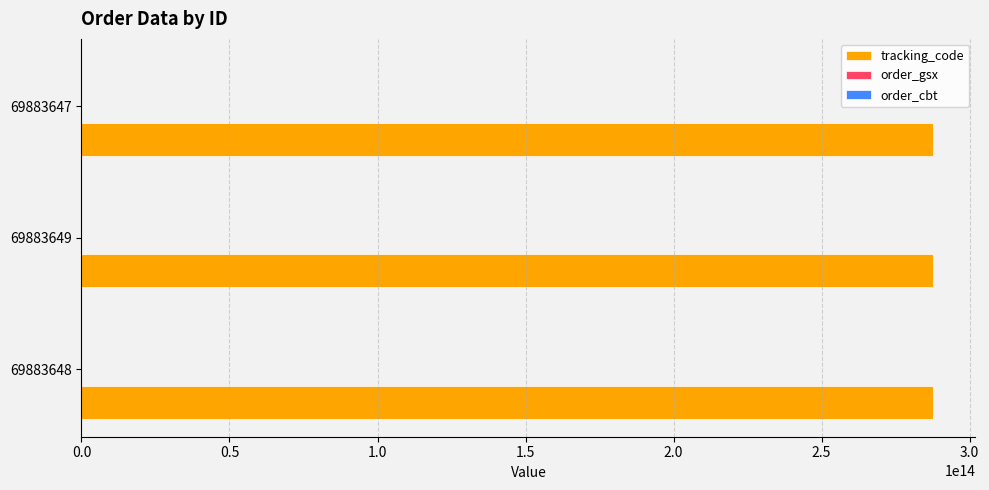

Which series has the largest total across all categories?

tracking_code